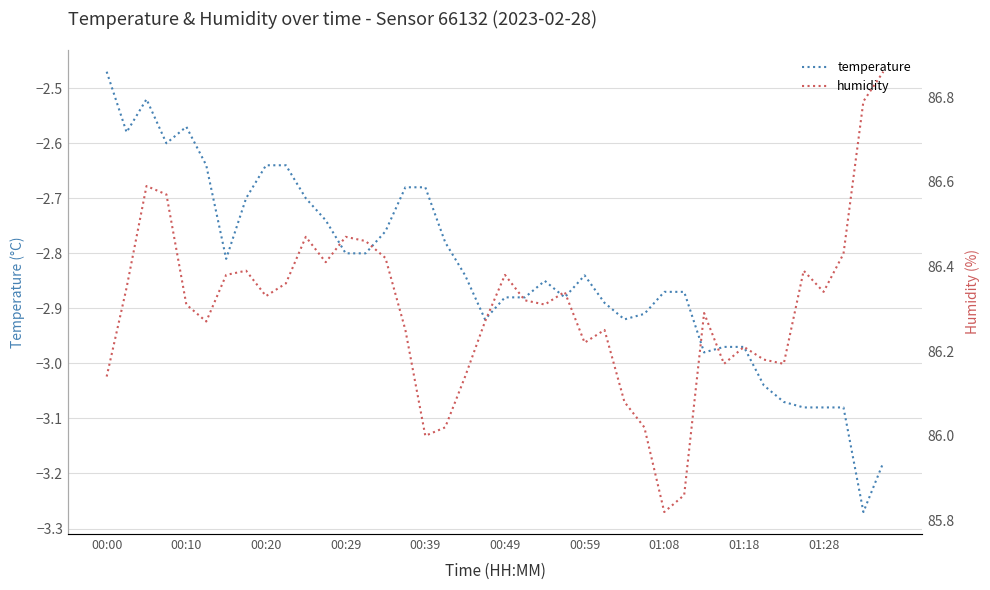

True or false: humidity and temperature cross at least once.

False